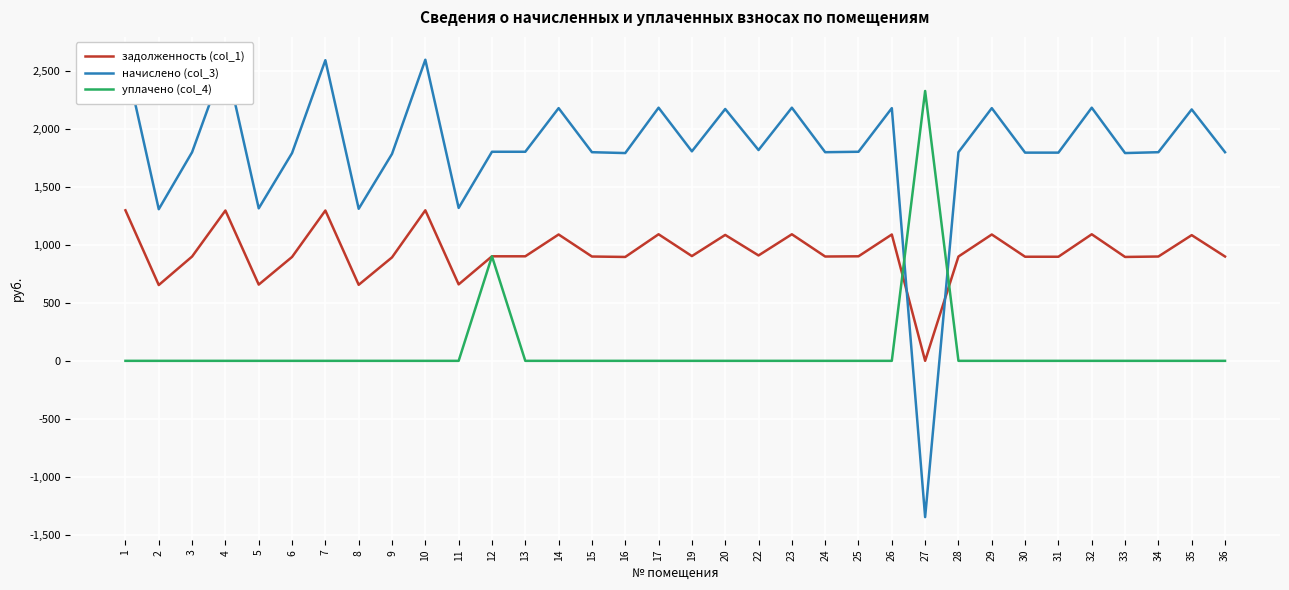

Between 23 and 30, which is larger?

23